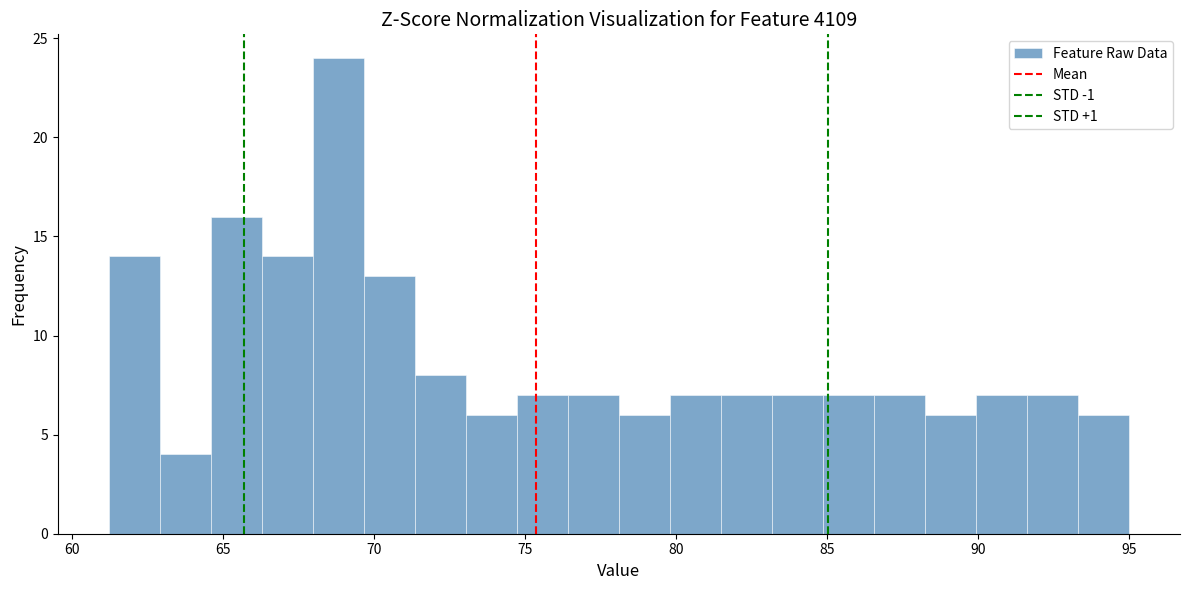

Read against the x-axis, roughly where is the centre of the tallest bar?

69.0